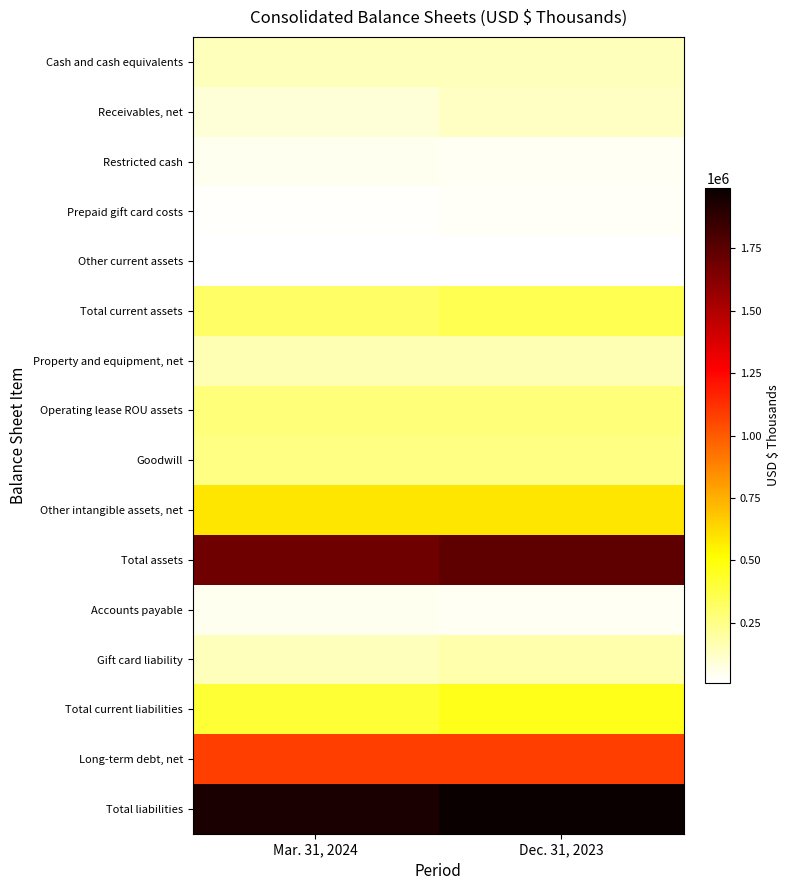

How many series are shown in this chart?

16